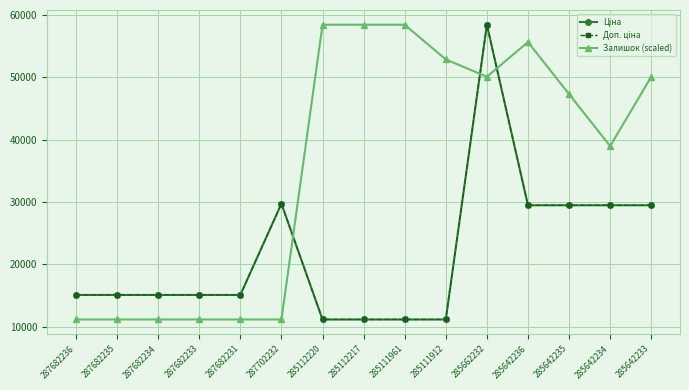

The value of Доп. ціна at 285662232 is 29731.9. True or false?

False